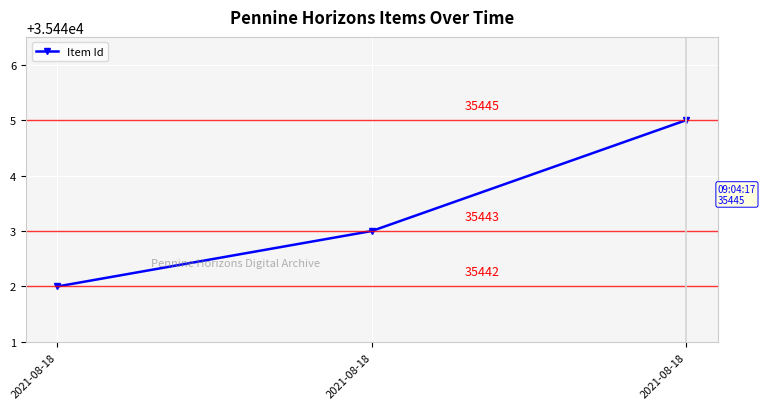

What is the greatest value displayed?

35445